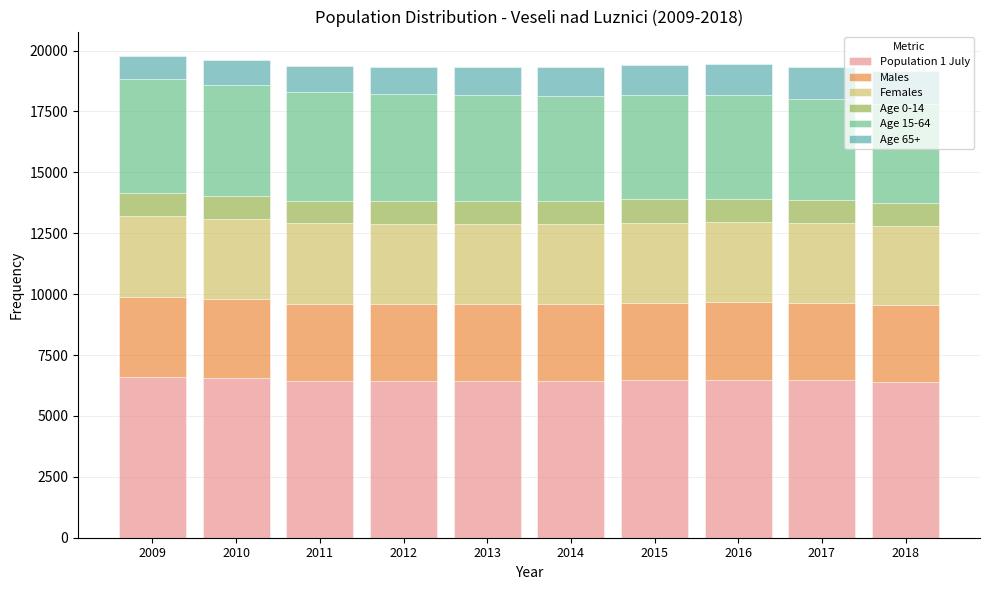

True or false: Population 1 July has a value of 6438 at 2013.

True